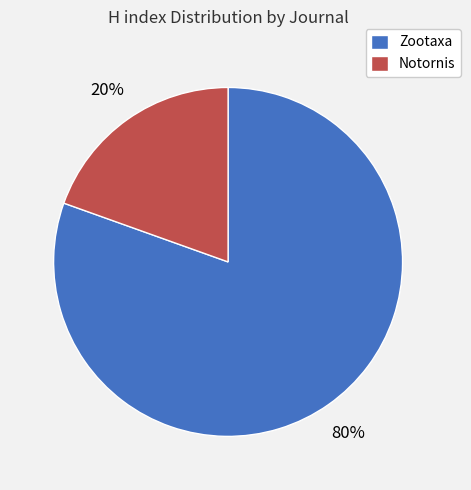

The Notornis slice represents 9% of the pie. True or false?

False